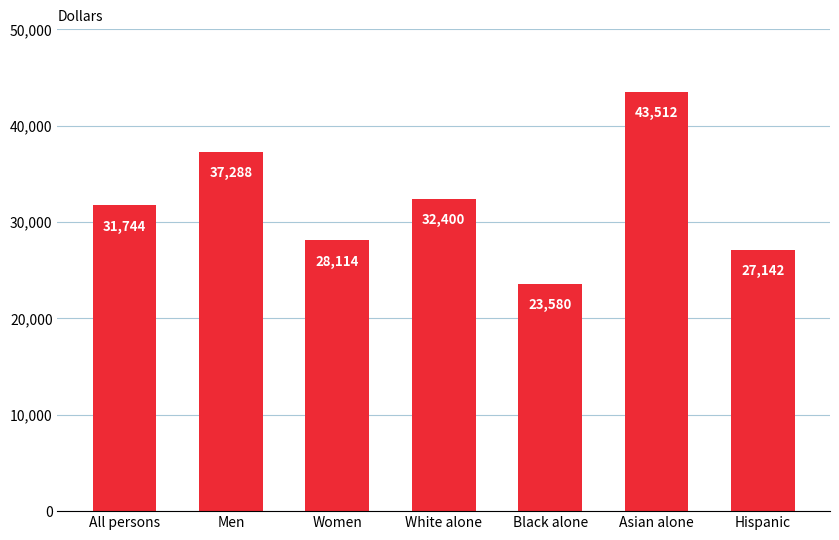

List the labels in order of value, smallest first.

Black alone, Hispanic, Women, All persons, White alone, Men, Asian alone